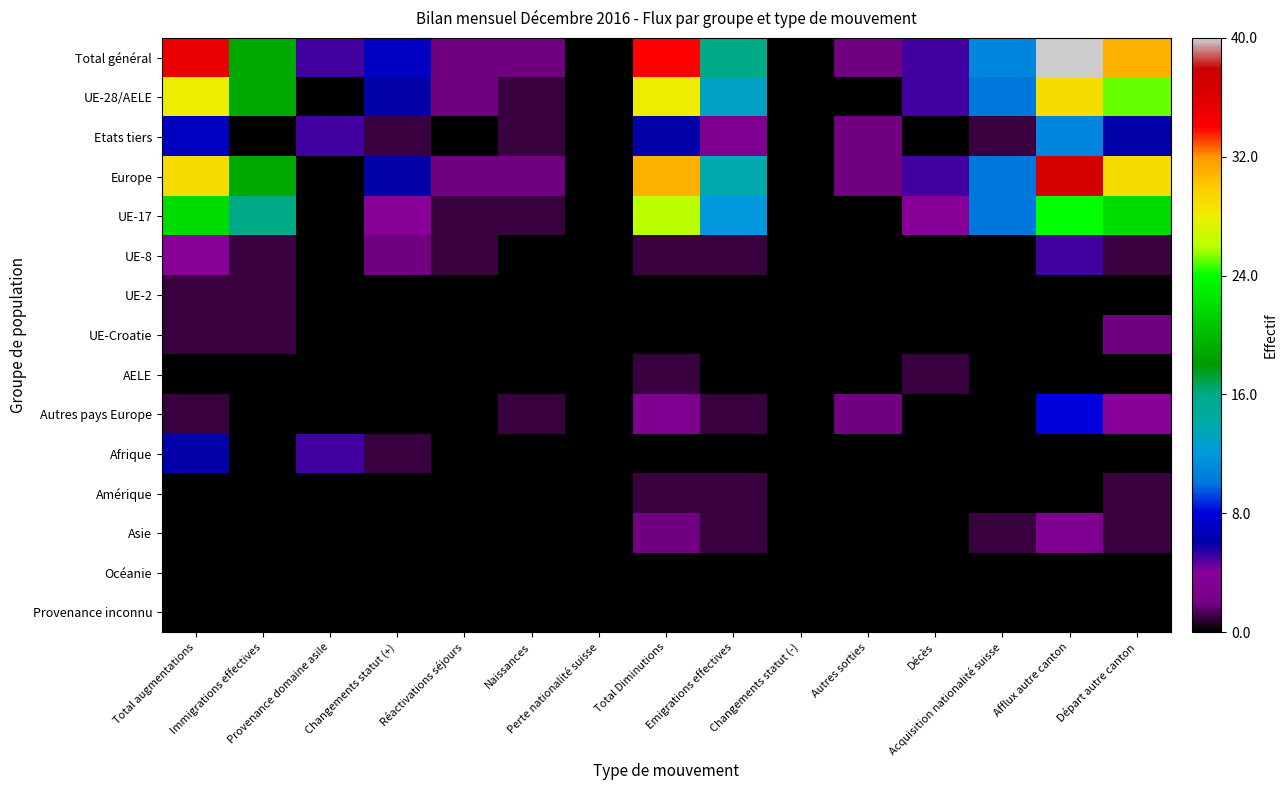

What is the total value across all series at Départ autre canton?

122